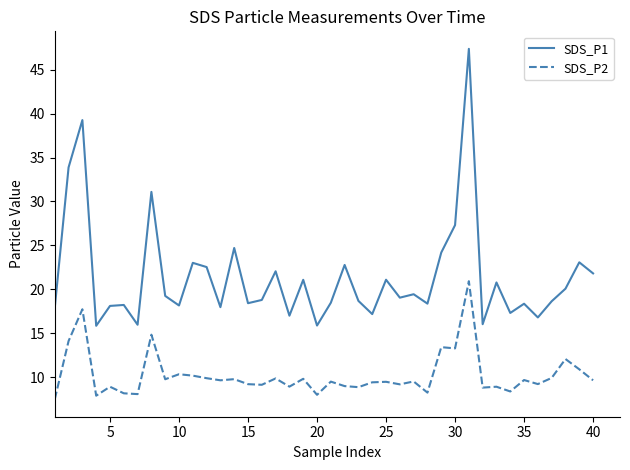

True or false: SDS_P1 and SDS_P2 intersect in this chart.

False